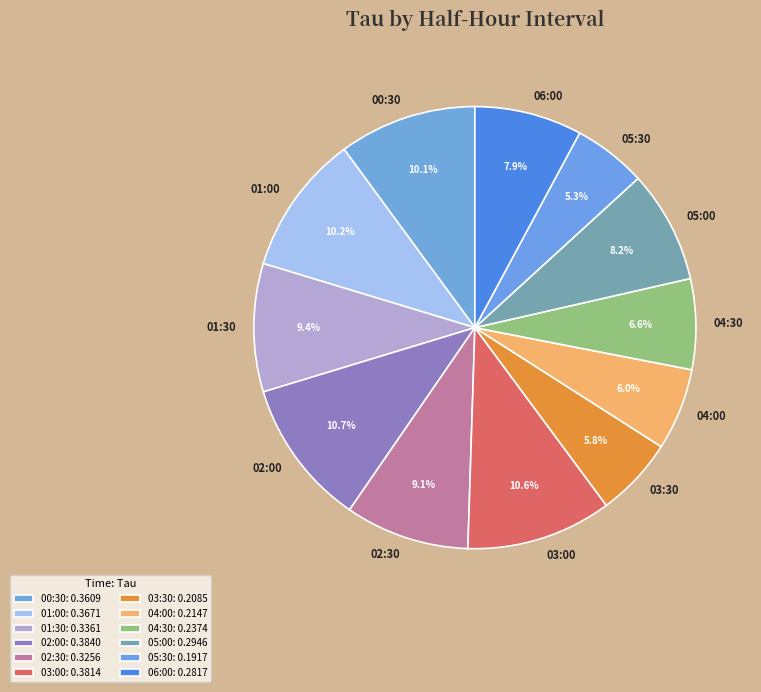

What percentage is the 02:30 slice, to the nearest percent?

9%